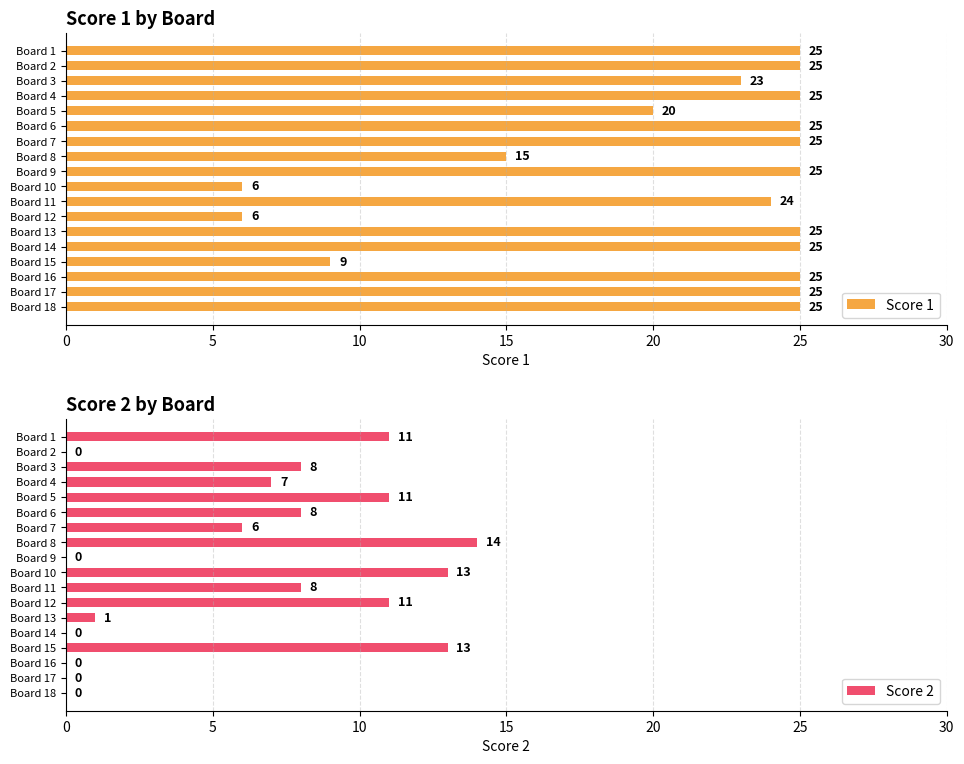

At how many categories does at least one series exceed 23?

12